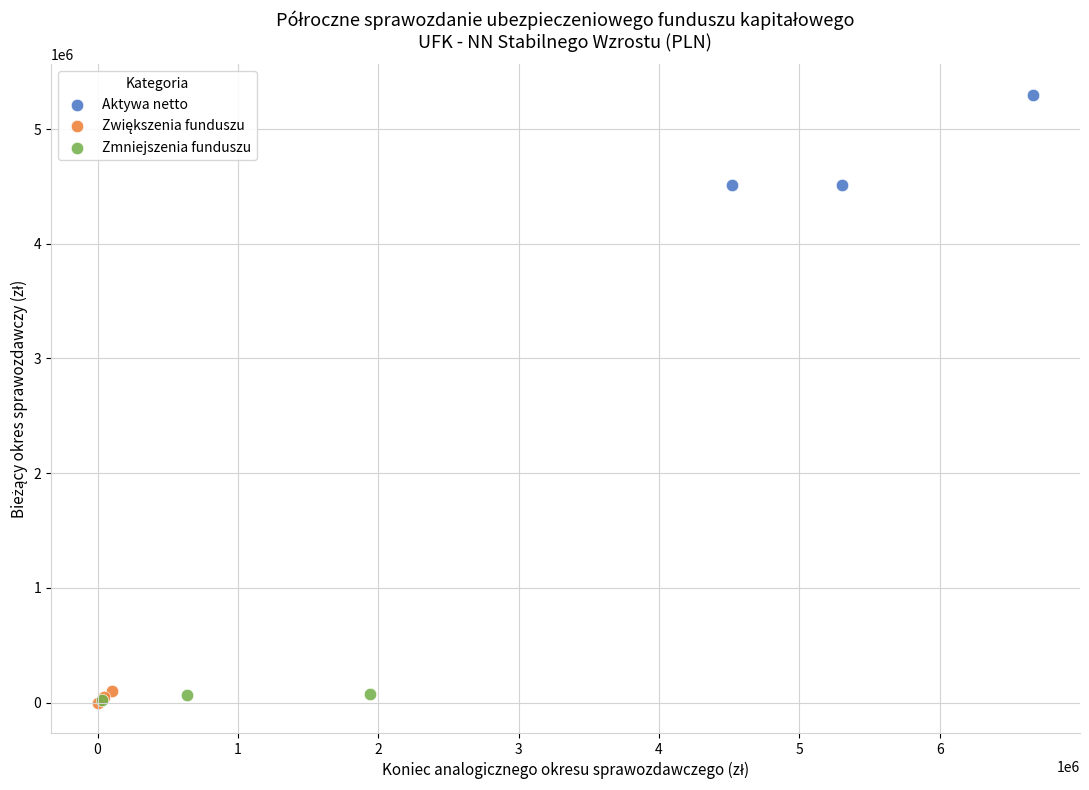

Which series has the widest spread of Y values?

Aktywa netto